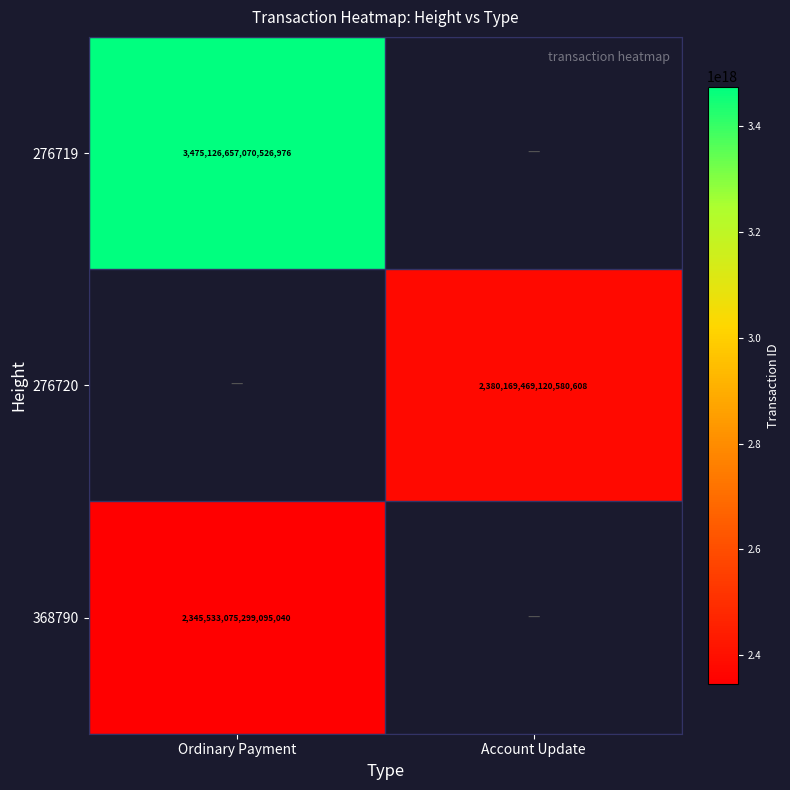

The 276720 series shows 3104884376898018816 at Account Update. True or false?

False